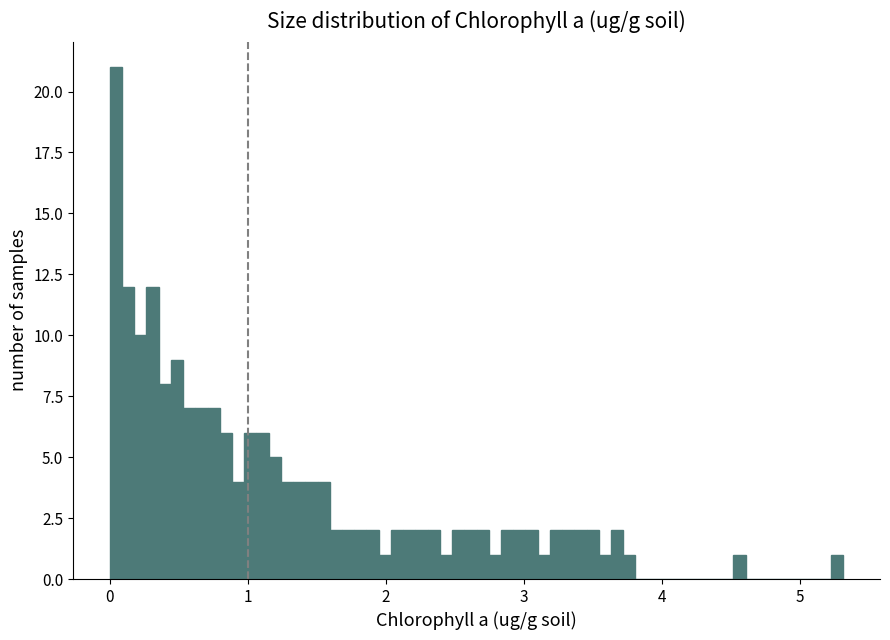

Read against the x-axis, roughly where is the centre of the tallest bar?

0.0